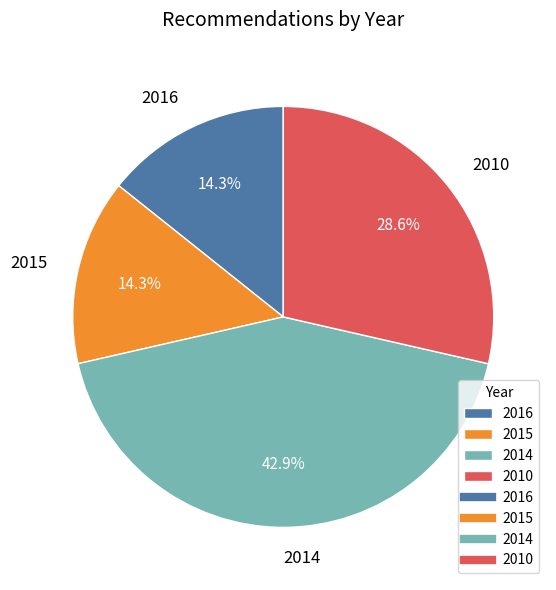

What is the ratio of the value at 2015 to the value at 2010?

0.5